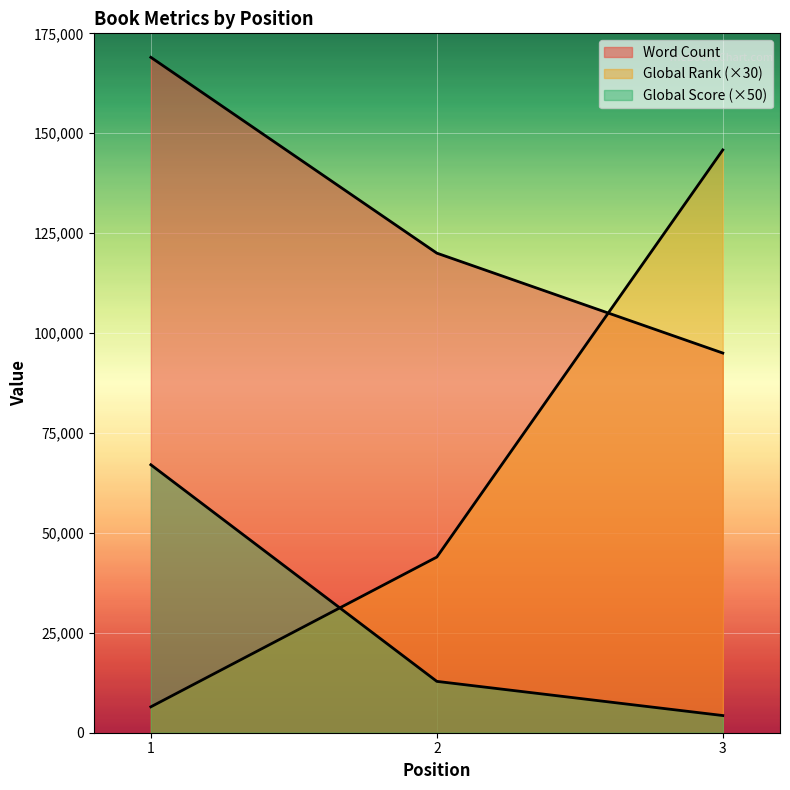

What is the difference between the highest and lowest values at 3?

141530